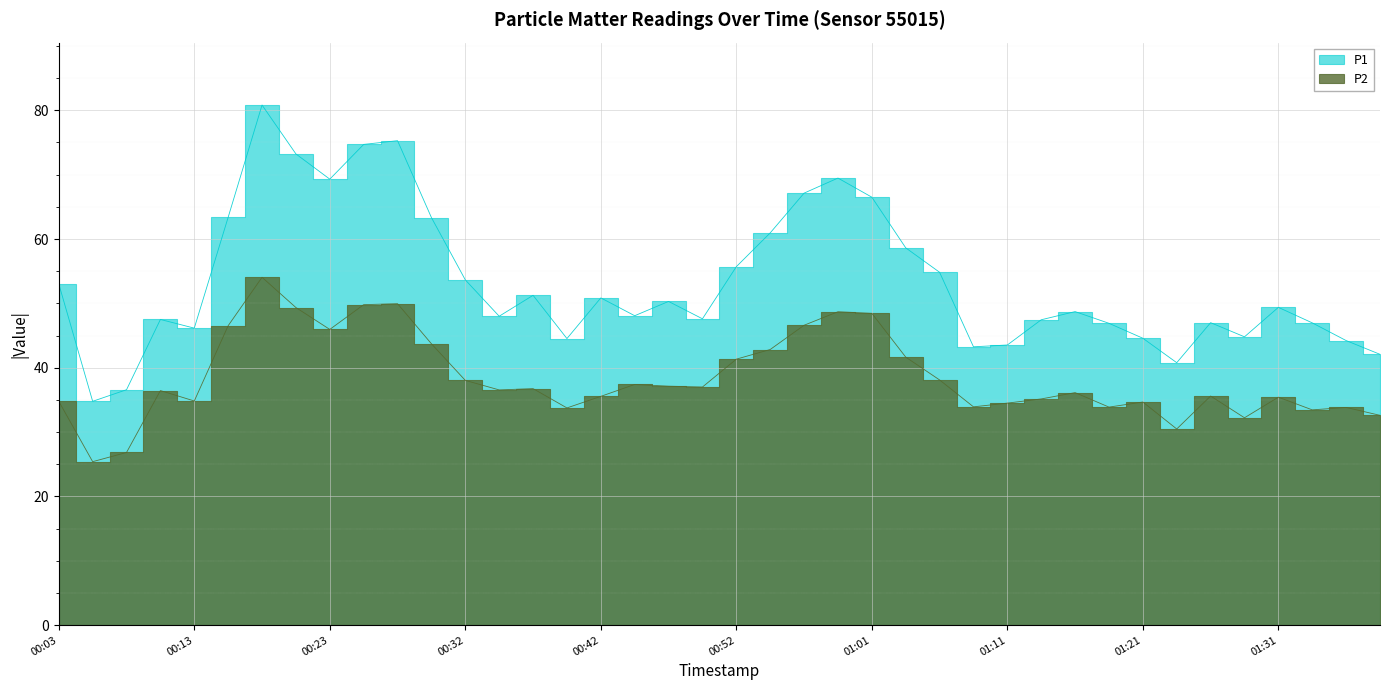

Rank the series by their average value, from highest to lowest.

P1, P2